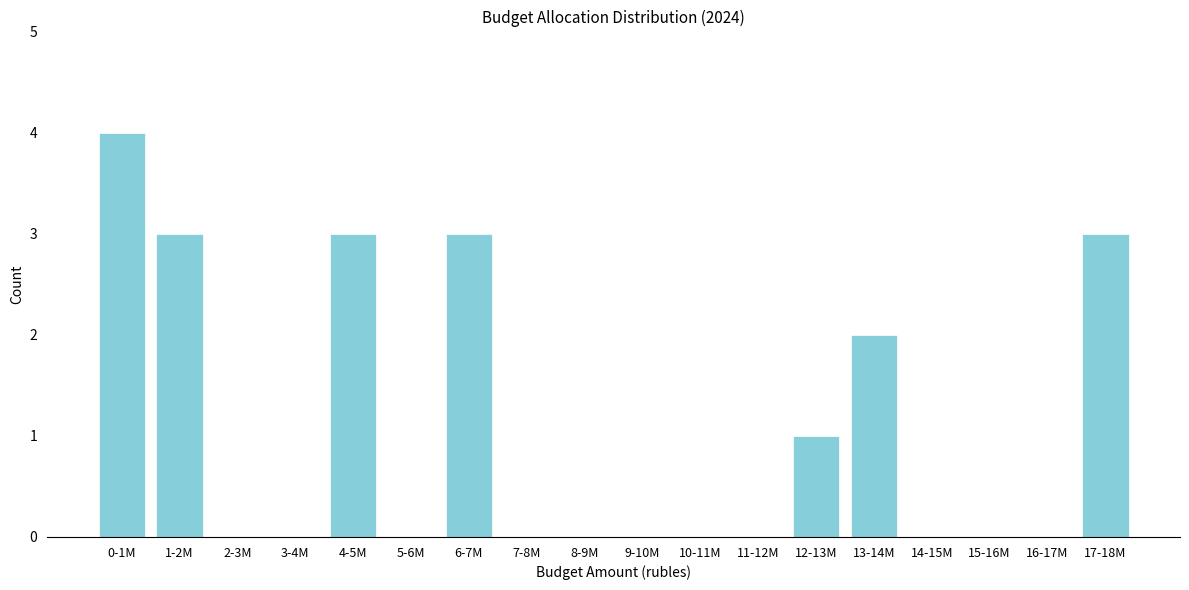

Reading left to right, what are all the values shown in this chart?

0-1M=4	1-2M=3	2-3M=0	3-4M=0	4-5M=3	5-6M=0	6-7M=3	7-8M=0	8-9M=0	9-10M=0	10-11M=0	11-12M=0	12-13M=1	13-14M=2	14-15M=0	15-16M=0	16-17M=0	17-18M=3